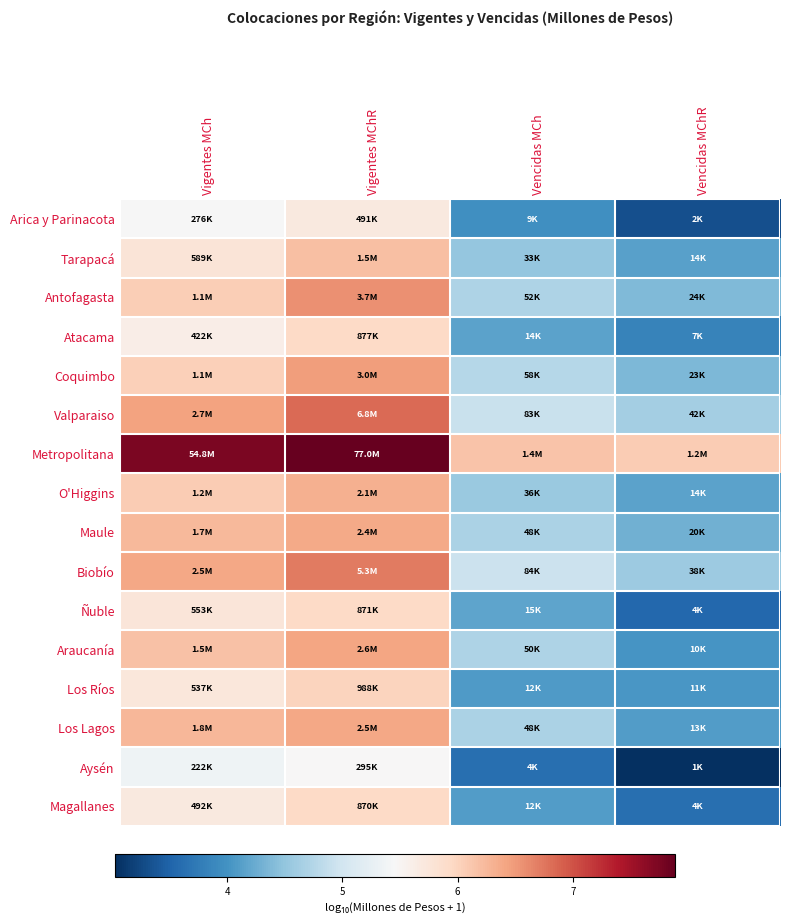

How many series are shown in this chart?

16